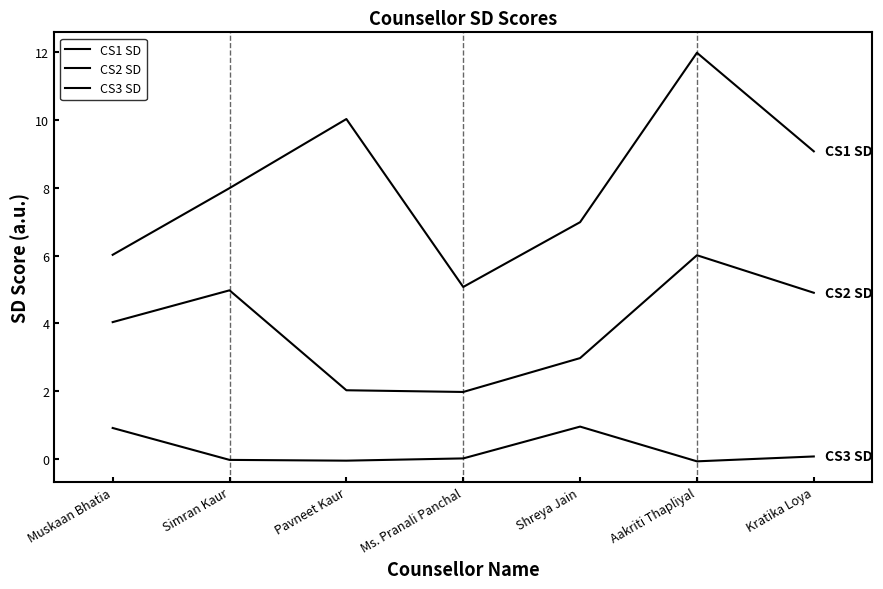

Does the chart display data point markers on the line(s)?

No